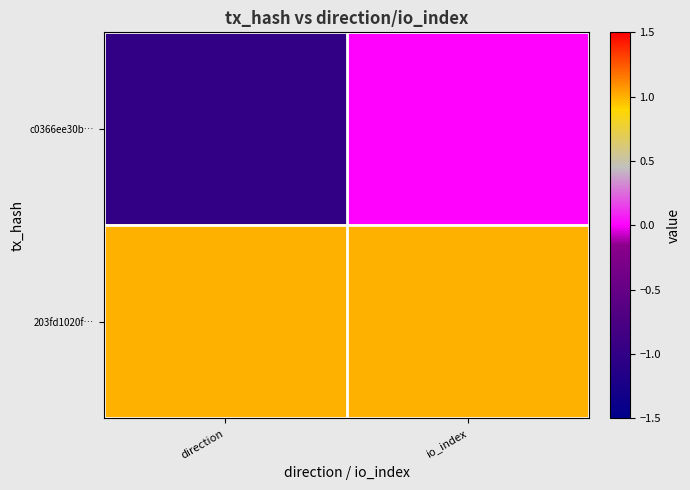

Which has a higher value, io_index or direction?

io_index